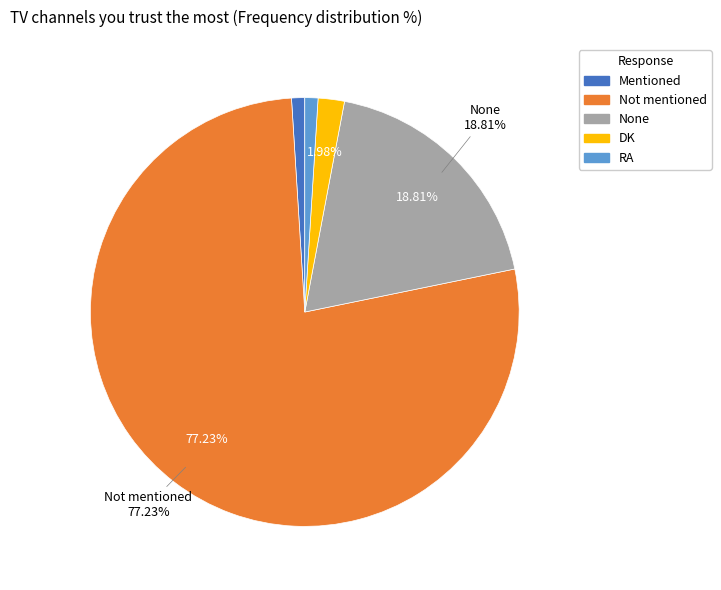

Do None and DK together represent more than half of the pie?

No